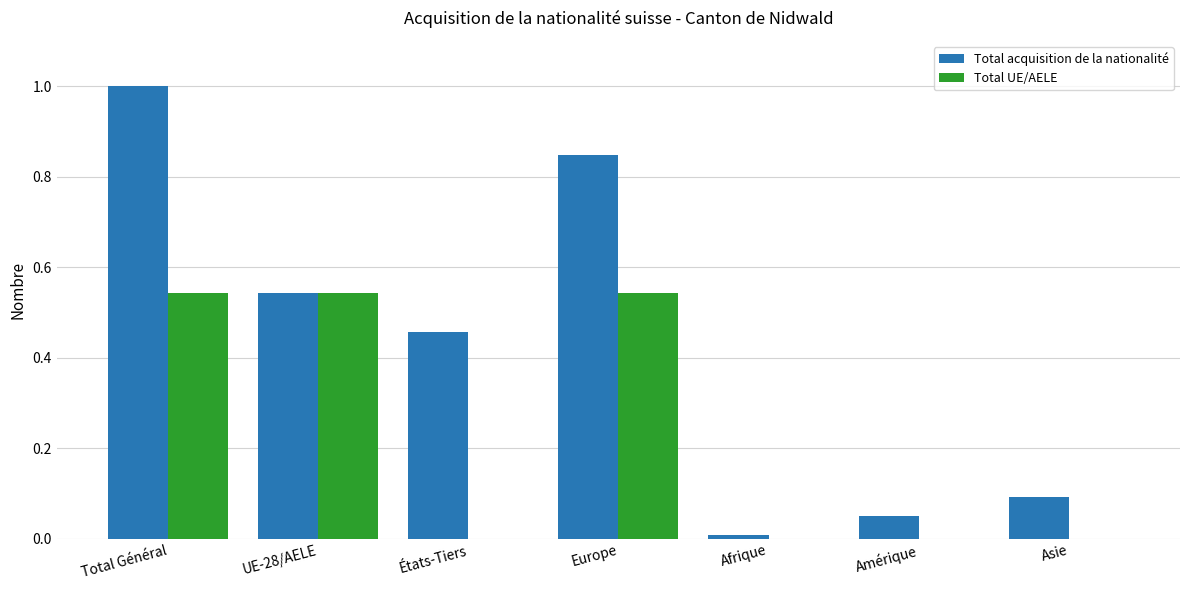

What is the highest value of the Total acquisition de la nationalité series?

1.0